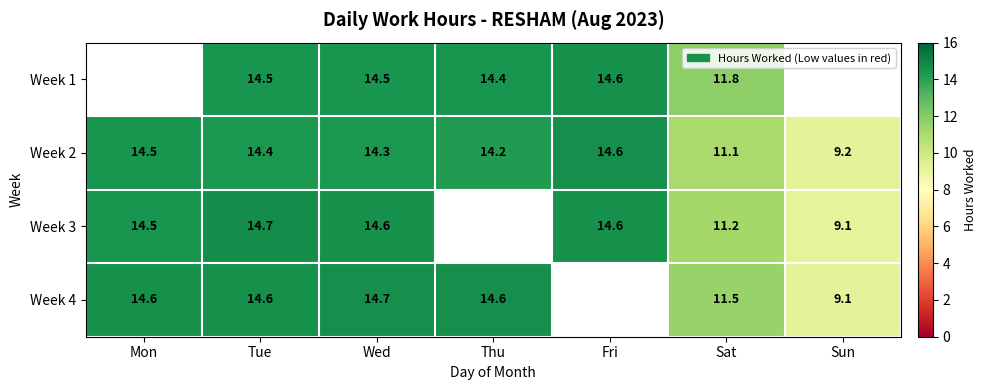

Is the value of Week 1 at Thu greater than the value of Week 2 at Thu?

Yes